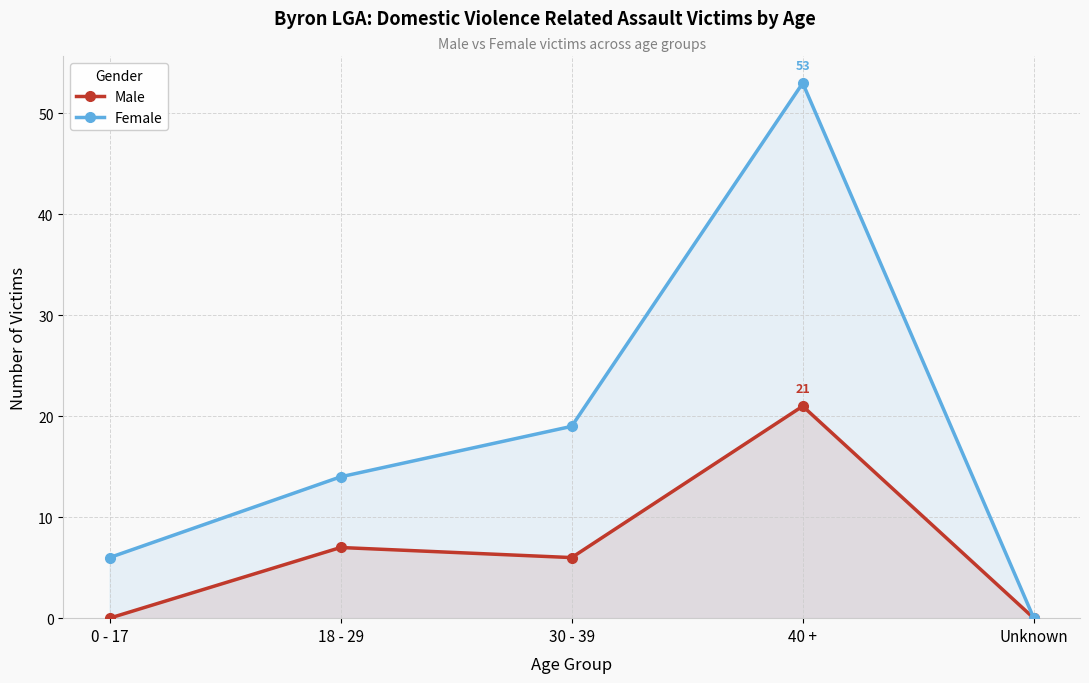

True or false: Male has a value of 6 at 30 - 39.

True